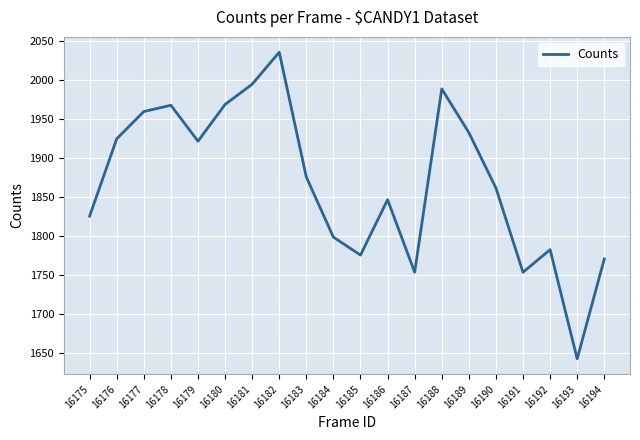

What value does the data have at 16193, to the nearest 50?

1650